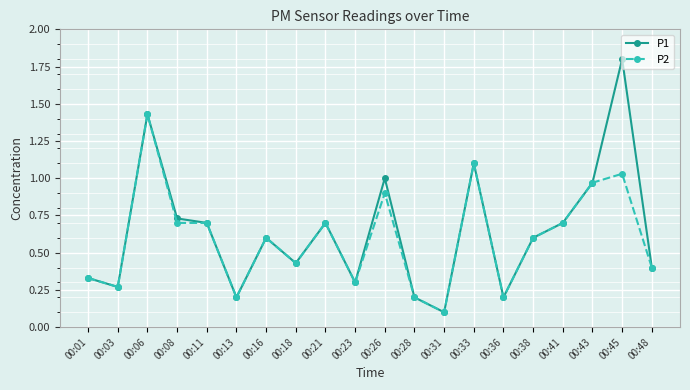

What is the greatest value displayed?

1.8